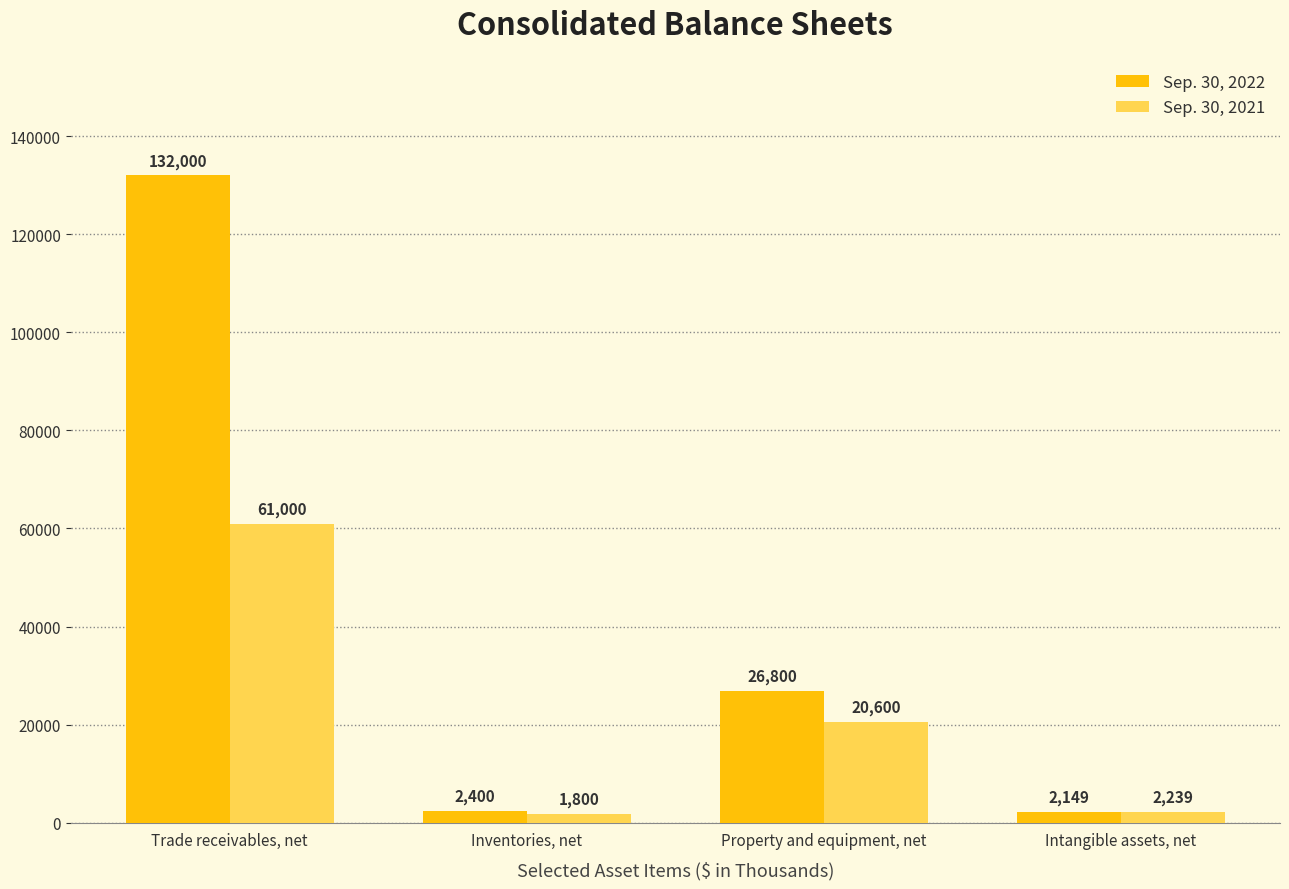

Which series changed the most between Inventories, net and Property and equipment, net?

Sep. 30, 2022